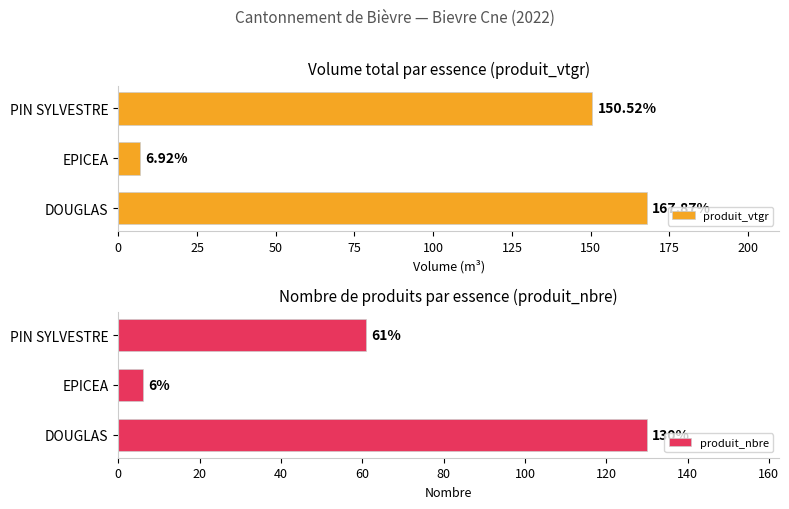

List the series in order of their peak value, lowest first.

produit_nbre, produit_vtgr